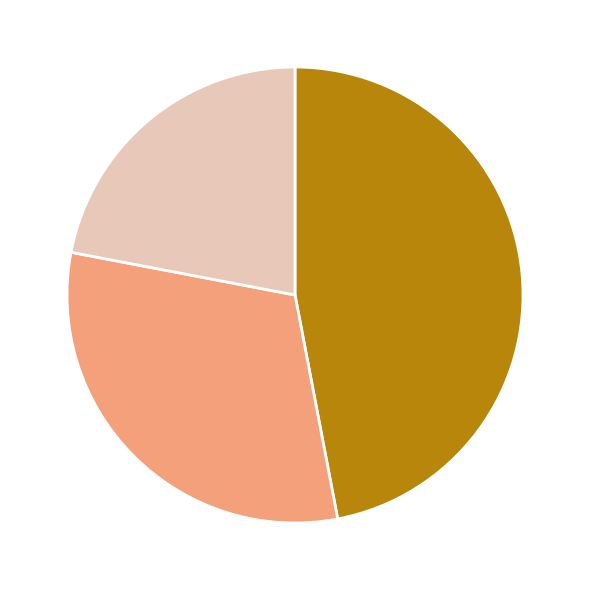

Is there any slice that represents more than half of the pie?

No